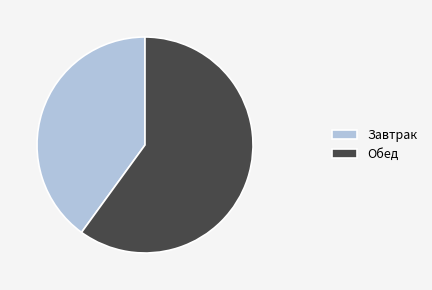

What is the ratio of the value at Завтрак to the value at Обед?

0.7